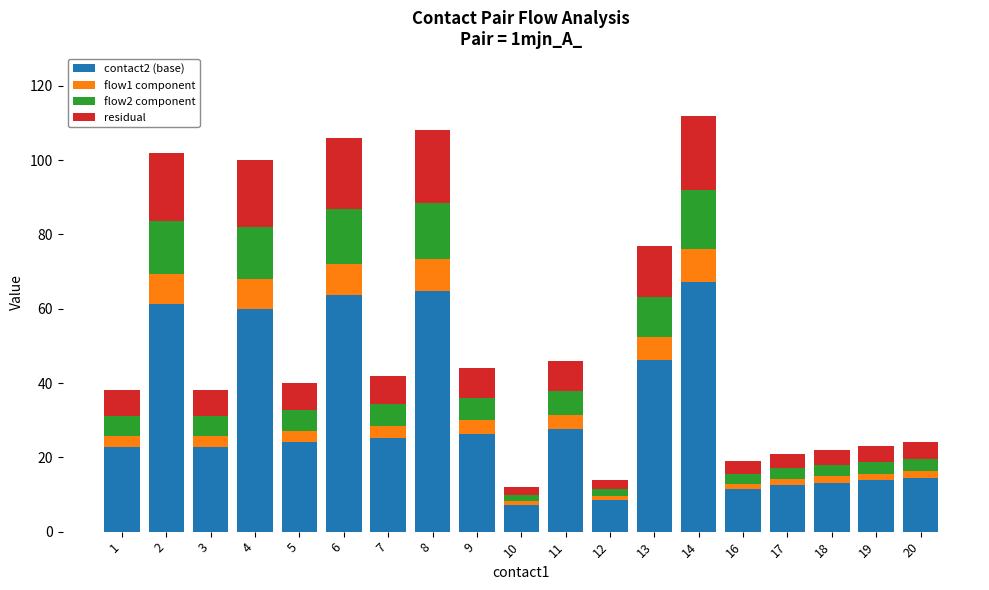

What is the average value of the contact2 (base) series?

31.2